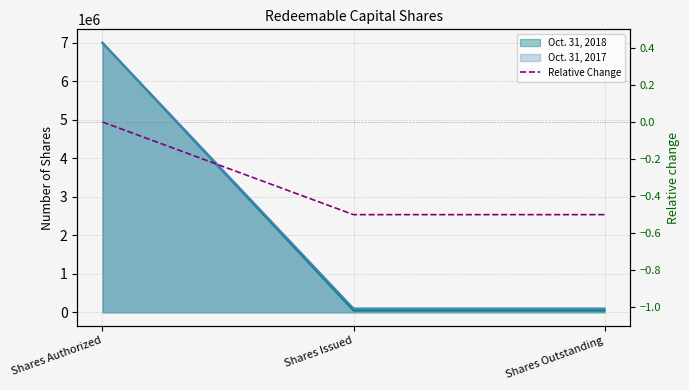

What is the minimum value shown in the chart?

-0.5